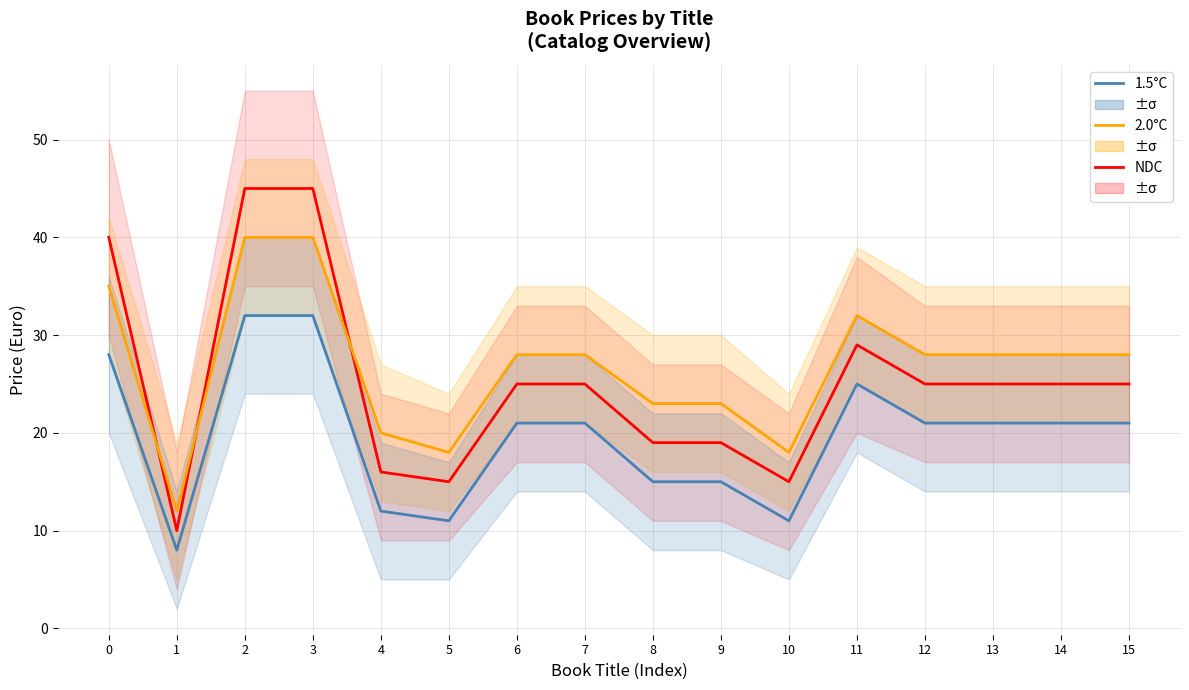

True or false: NDC and 1.5°C intersect in this chart.

False